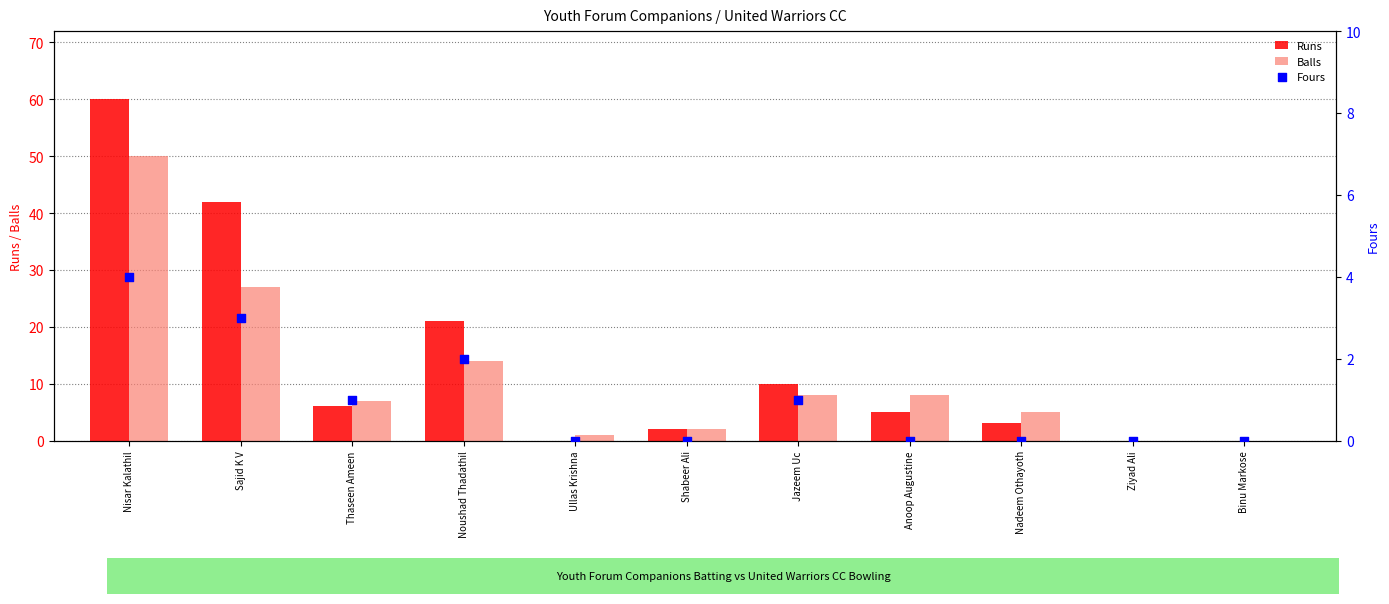

Is the value of Balls at Binu Markose greater than the value of Runs at Ziyad Ali?

No